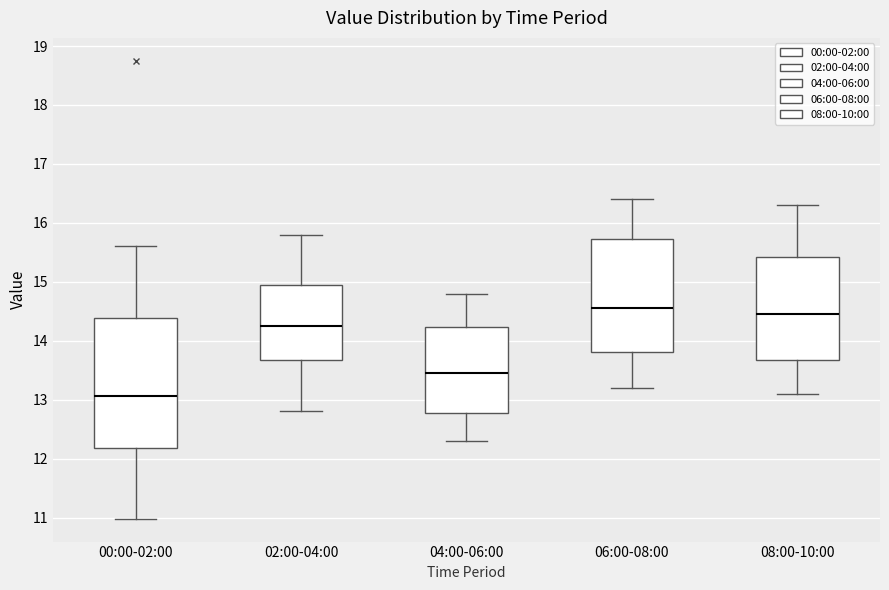

Which box has the lowest median line?

00:00-02:00